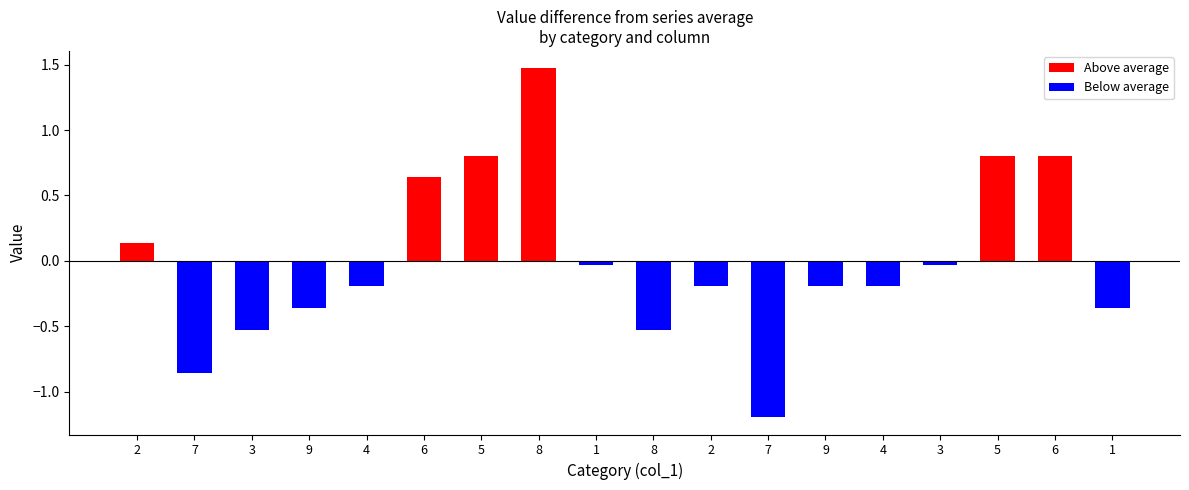

How many groups of bars are there?

18